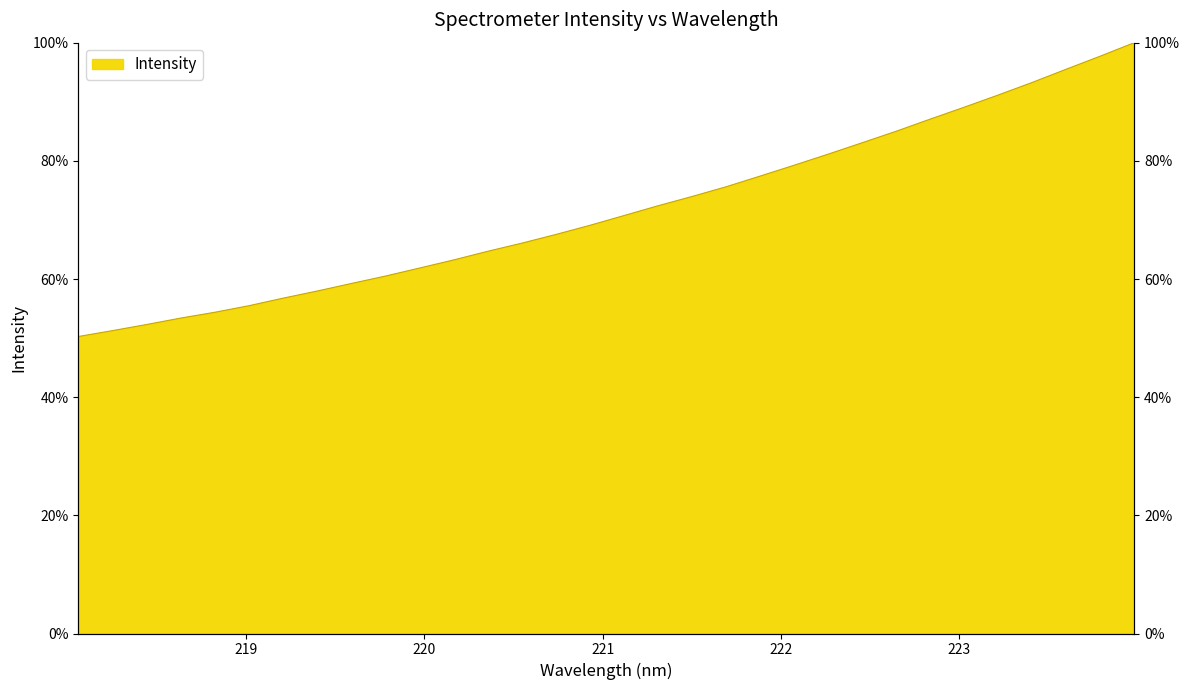

Rank the categories by value from lowest to highest.

218.0596, 218.2508, 218.442, 218.6332, 218.8244, 219.0156, 219.2067, 219.3979, 219.589, 219.7801, 219.9712, 220.1623, 220.3533, 220.5444, 220.7354, 220.9264, 221.1174, 221.3083, 221.4993, 221.6902, 221.8812, 222.0721, 222.263, 222.4538, 222.6447, 222.8355, 223.0264, 223.2172, 223.408, 223.5987, 223.7895, 223.9802